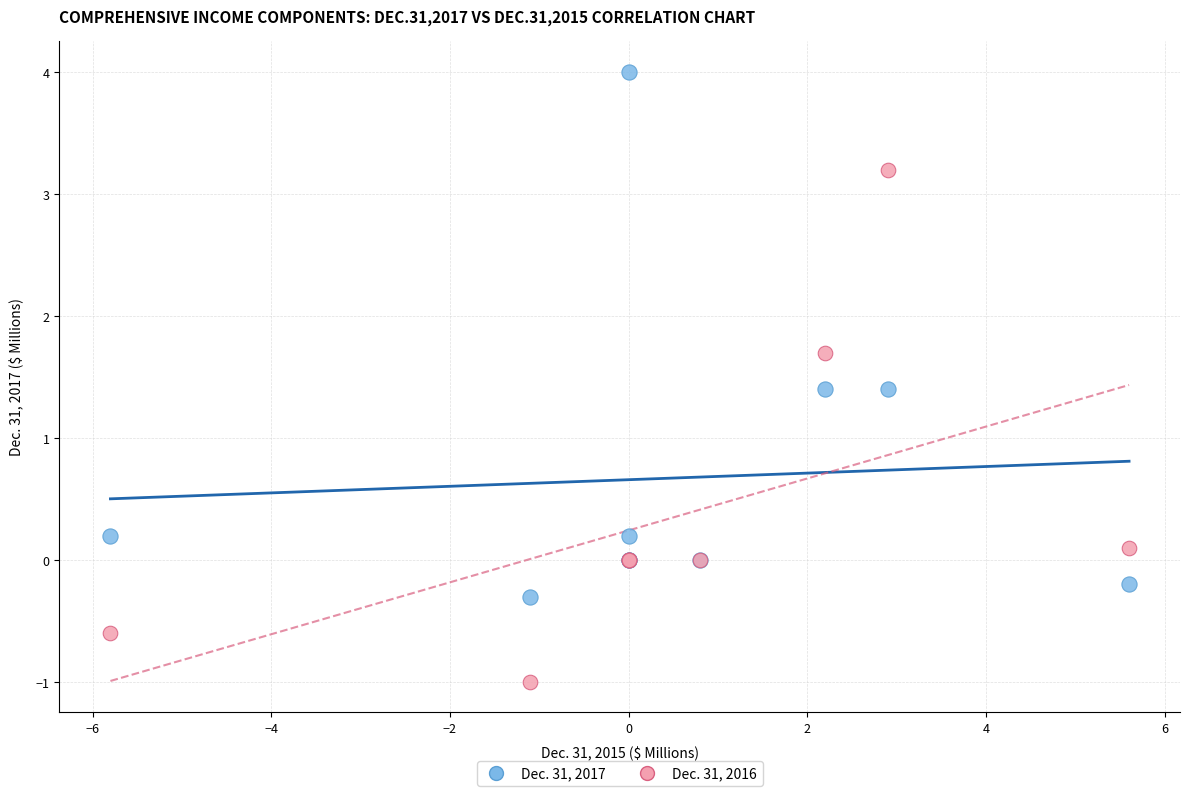

Which series reaches the maximum Y coordinate?

Dec. 31, 2017